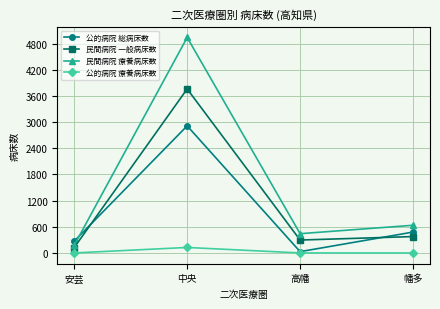

What is the sum of all 民間病院 療養病床数 values?

6196